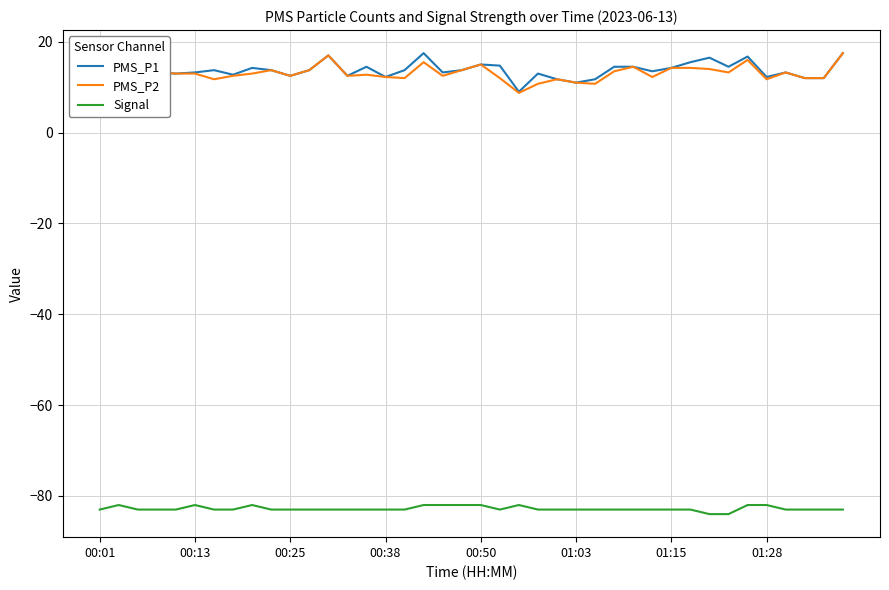

Does the chart have visible grid lines?

Yes